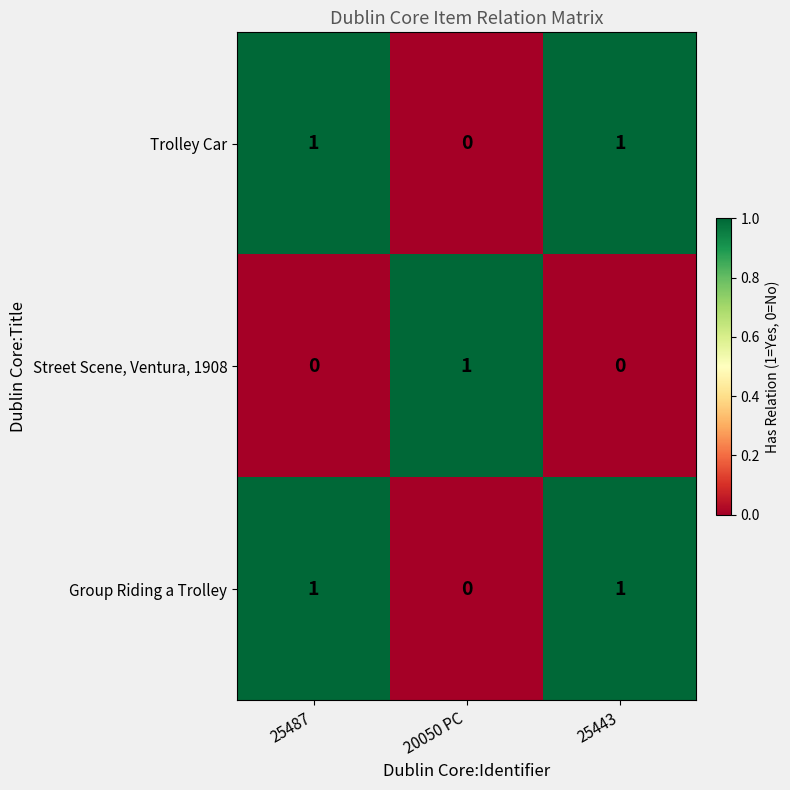

The value of Trolley Car at 25443 is 0. True or false?

False